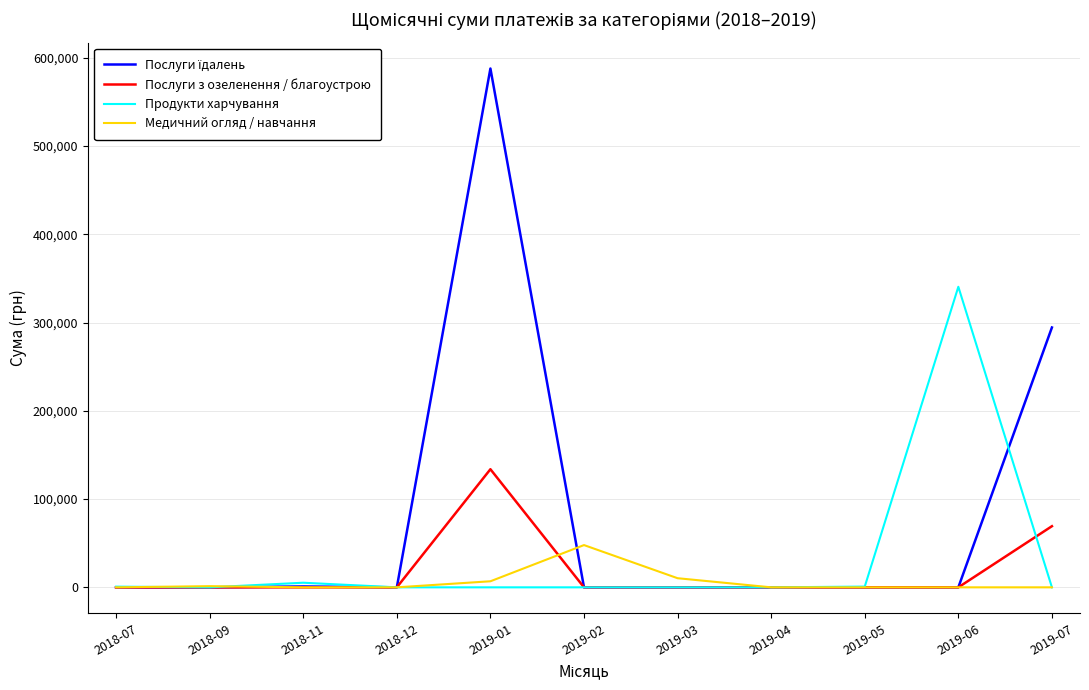

Which category has the highest value in the Послуги з озеленення / благоустрою series?

2019-01